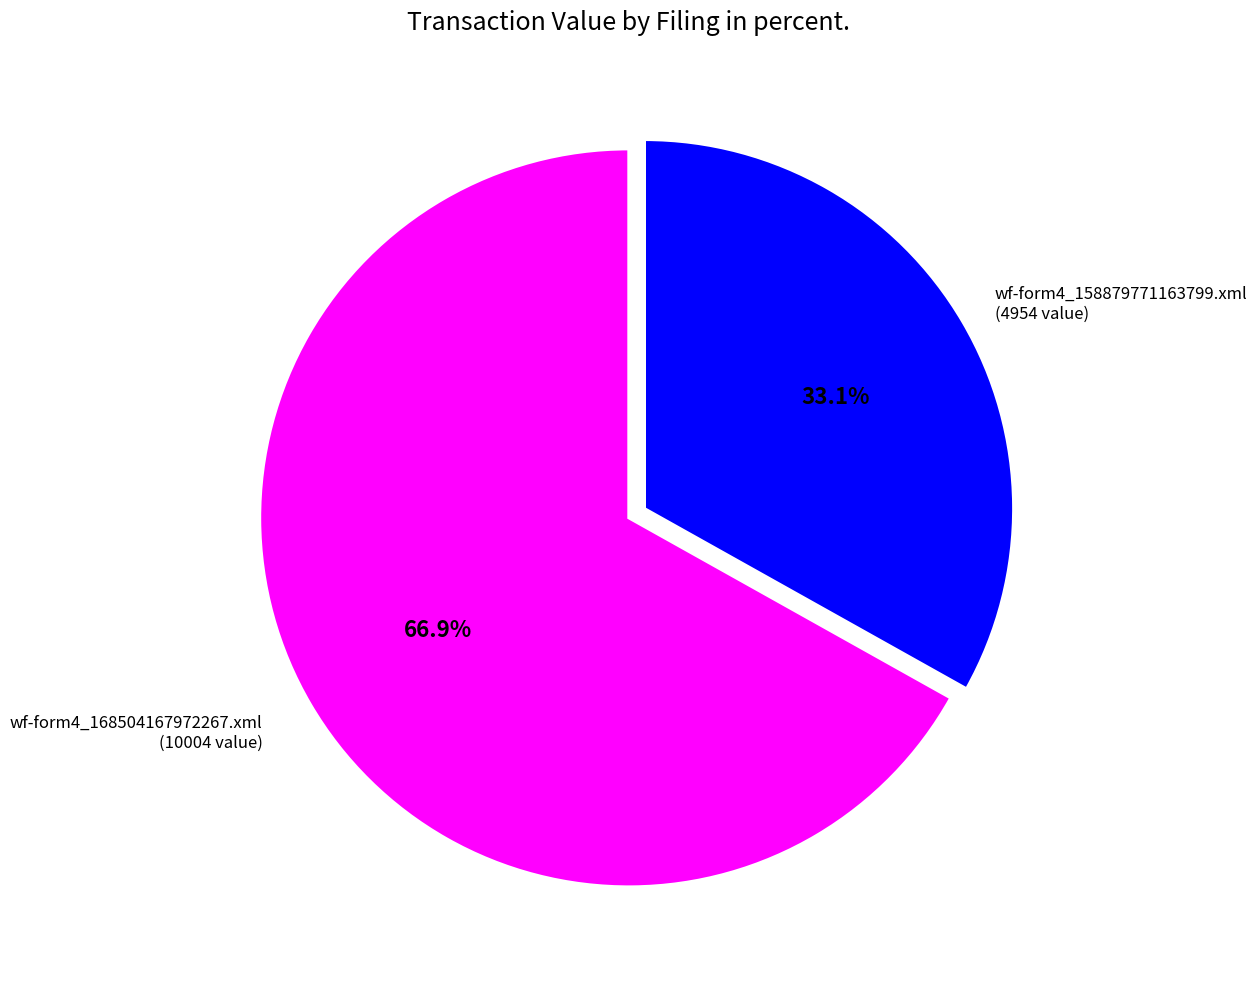

Does any single category account for the majority?

Yes